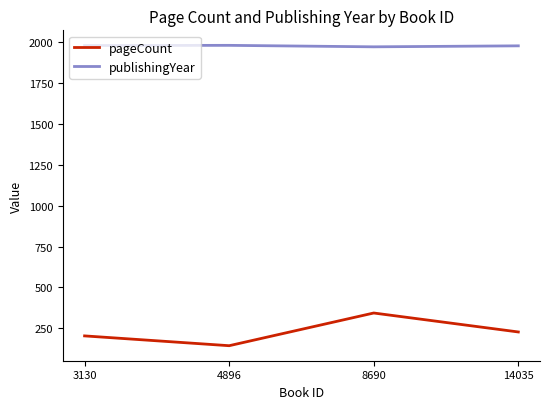

True or false: publishingYear has a value of 1972 at 8690.

True